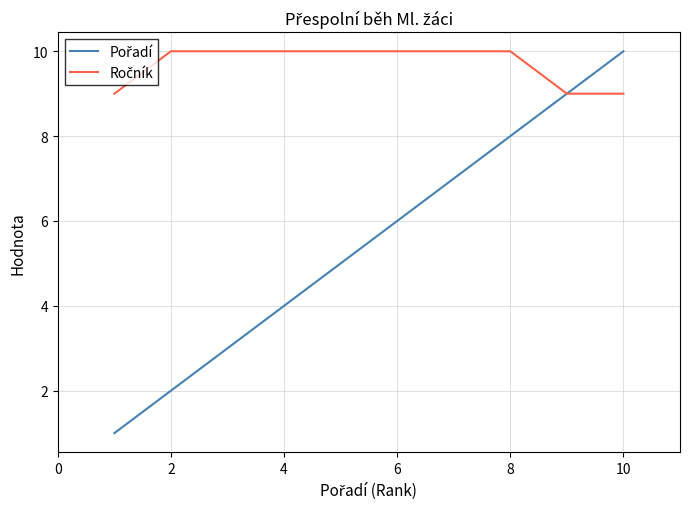

What is the greatest value displayed?

10